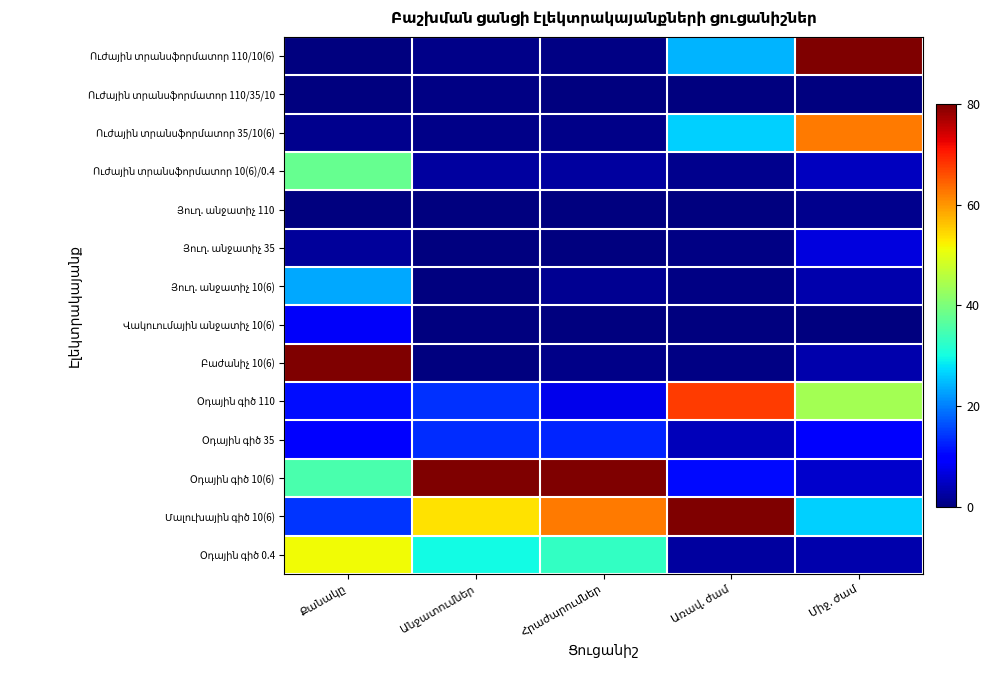

Where is Ուժային տրանսֆորմատոր 10(6)/0.4 nearest to the value 19?

Միջ. ժամ